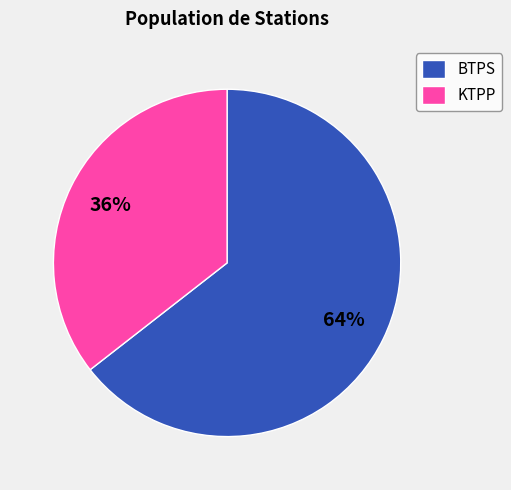

Is it true that BTPS is 38% of the pie?

False